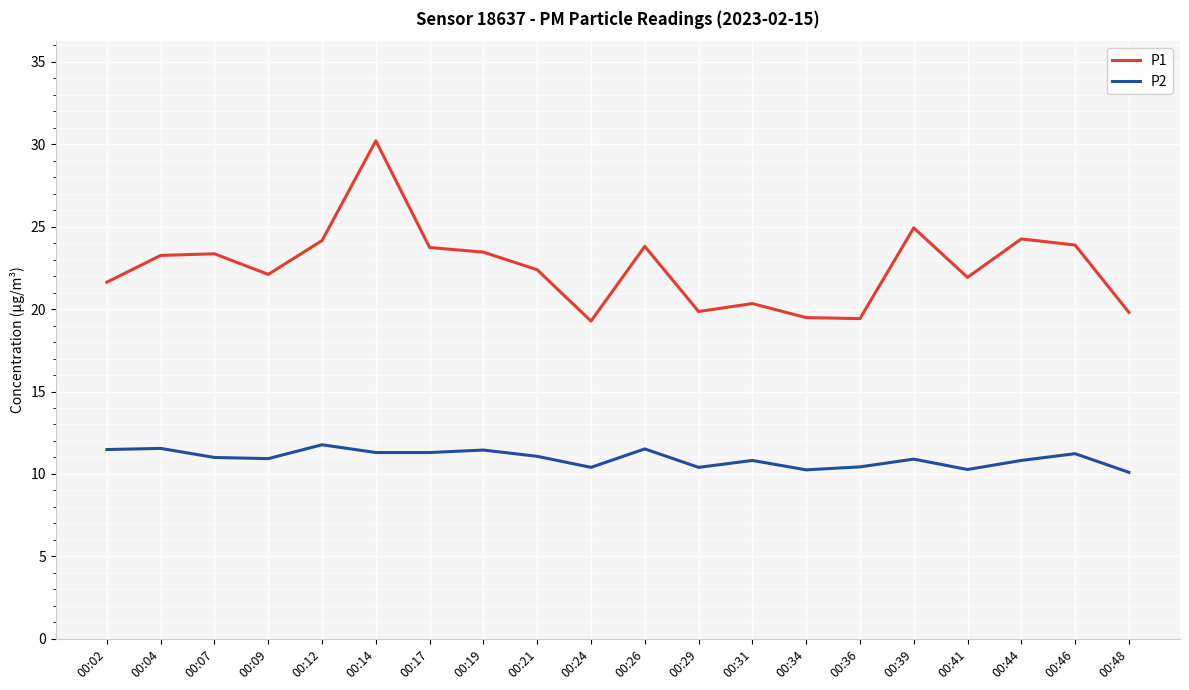

What value does the P1 series have at 00:31?

20.3